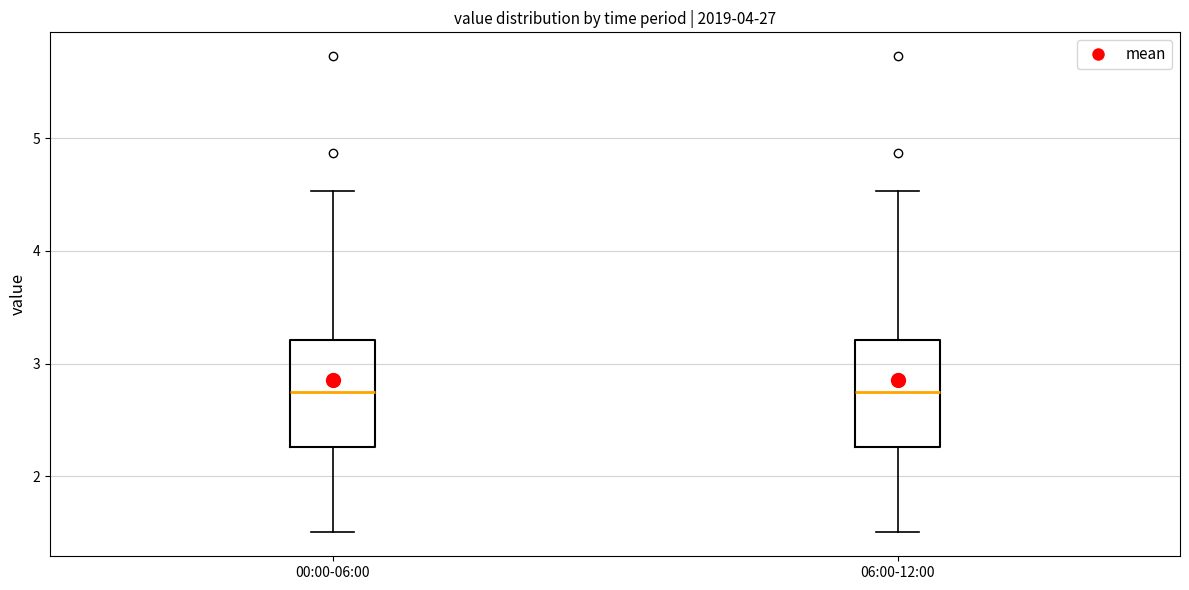

Where is the lower edge of the box for 06:00-12:00 on the y-axis? The values are not printed on the chart, so give them approximately, as read against the axis.

2.3